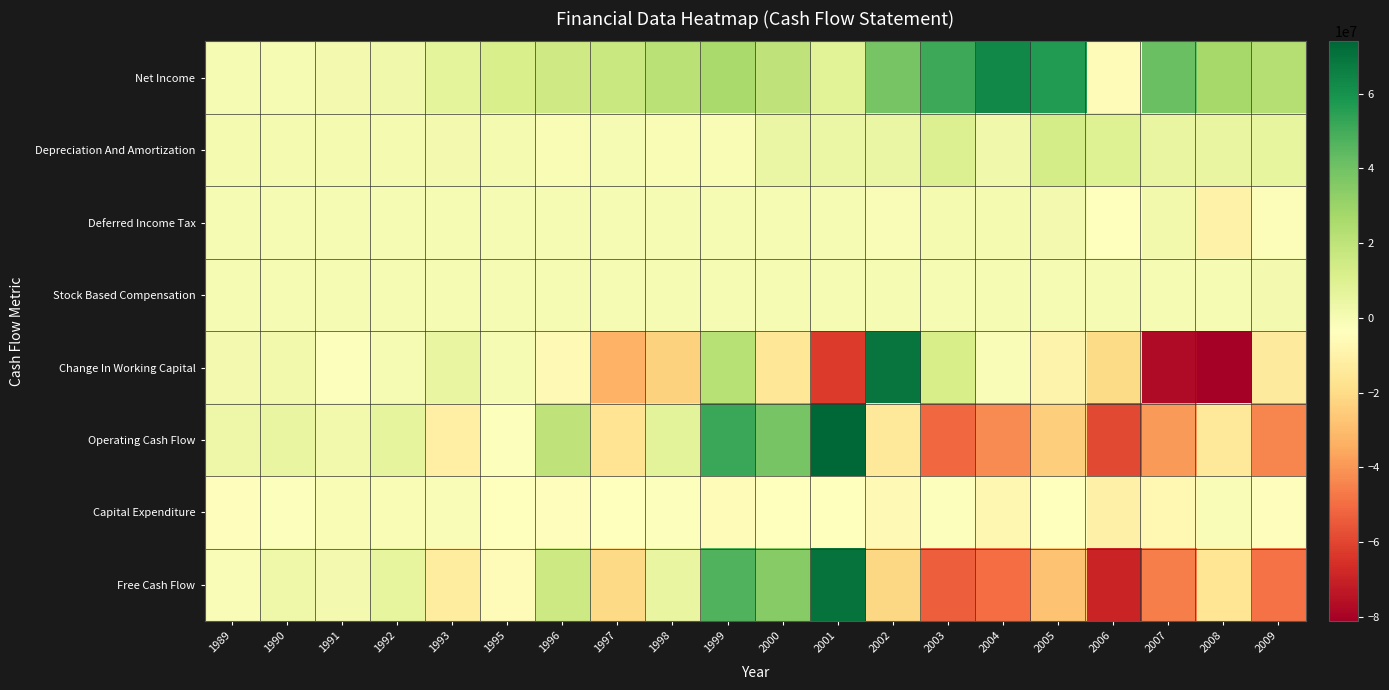

Between 2001 and 2005, which is larger?

2005